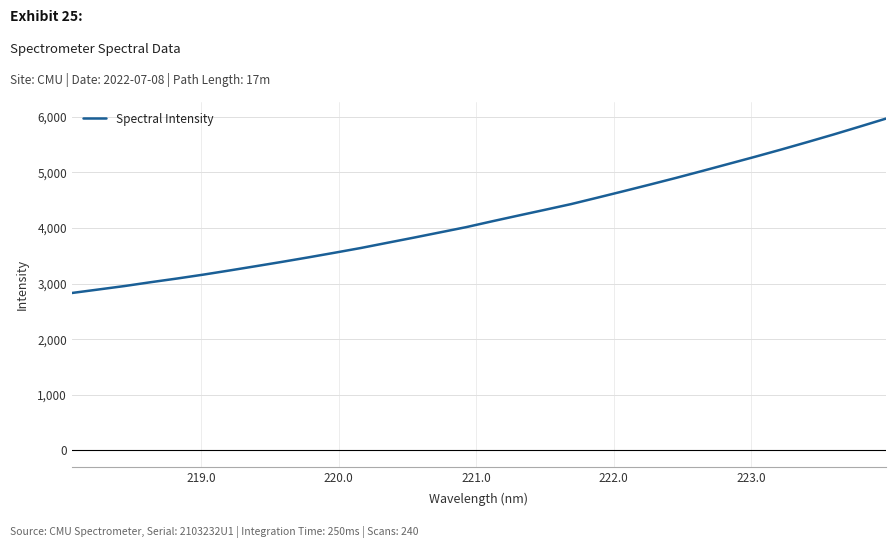

What is the minimum value shown in the chart?

2831.2